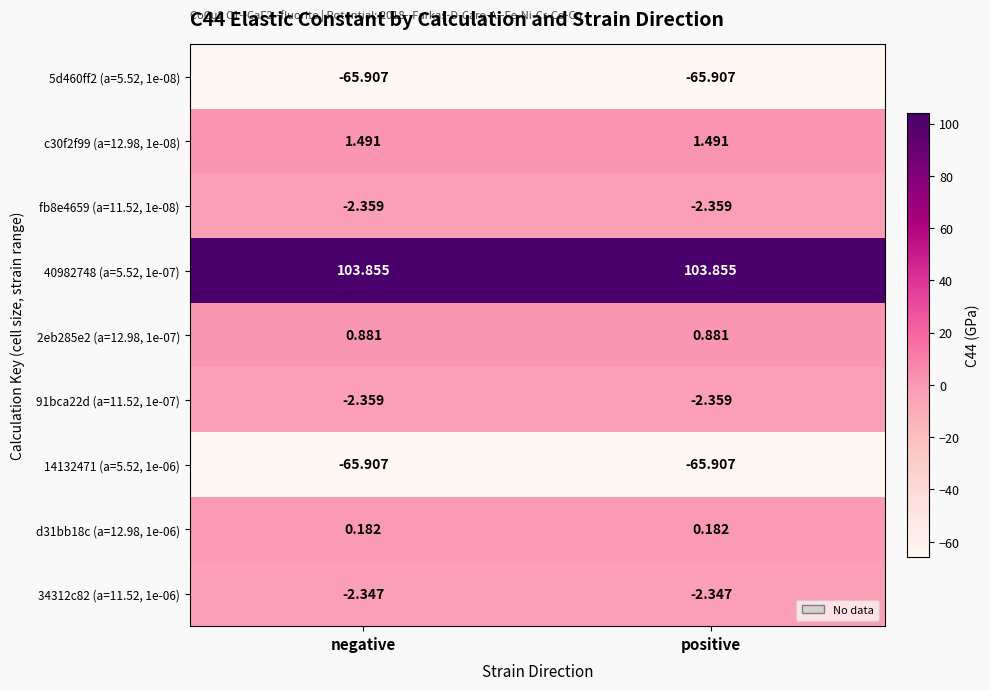

Is the value of 2eb285e2 (a=12.98, 1e-07) at positive greater than the value of 91bca22d (a=11.52, 1e-07) at positive?

Yes